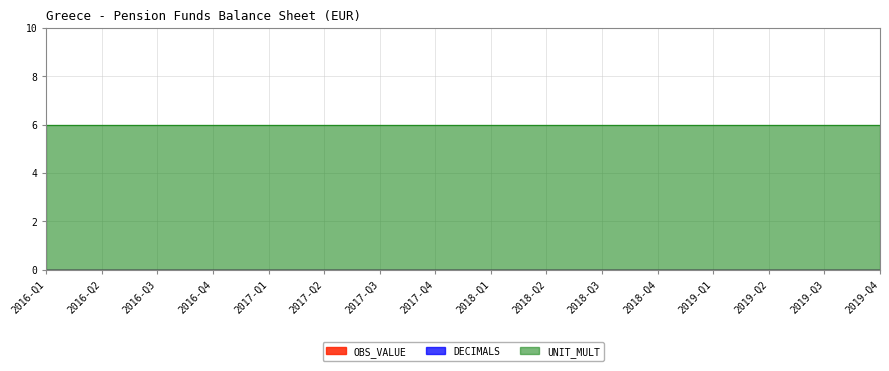

What value does the UNIT_MULT series have at 2018-Q1?

6